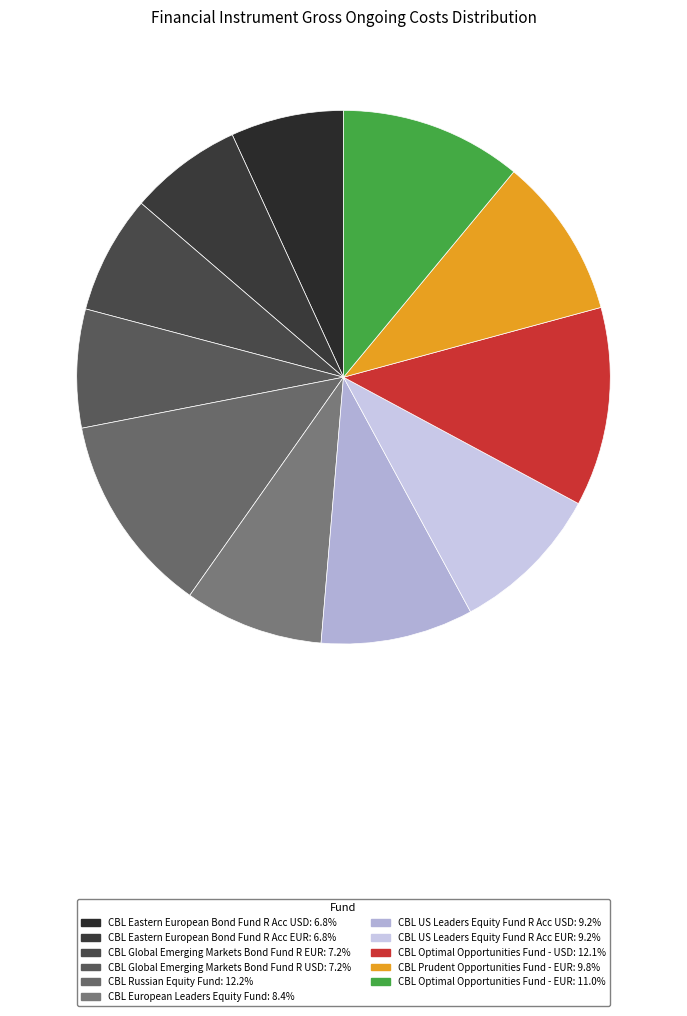

To the nearest percent, what portion does CBL Global Emerging Markets Bond Fund R USD represent?

7%